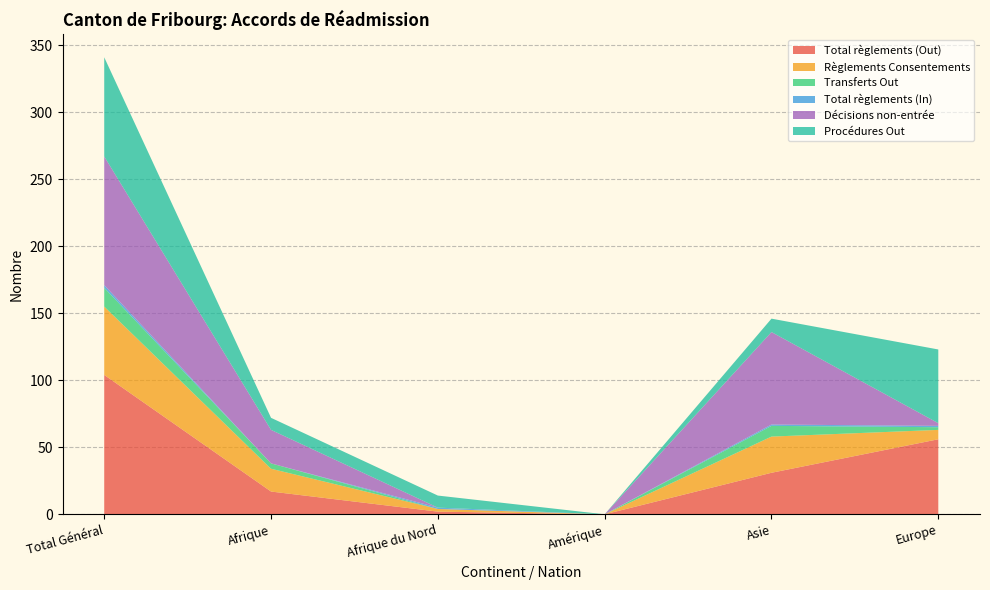

Reading left to right, list all the values displayed in this chart.

Total règlements (Out): Total Général=104	Afrique=17	Afrique du Nord=2	Amérique=0	Asie=31	Europe=56
Règlements Consentements: Total Général=51	Afrique=17	Afrique du Nord=2	Amérique=0	Asie=27	Europe=7
Transferts Out: Total Général=14	Afrique=4	Afrique du Nord=0	Amérique=0	Asie=8	Europe=2
Total règlements (In): Total Général=2	Afrique=0	Afrique du Nord=1	Amérique=0	Asie=1	Europe=1
Décisions non-entrée: Total Général=96	Afrique=25	Afrique du Nord=0	Amérique=0	Asie=69	Europe=2
Procédures Out: Total Général=74	Afrique=9	Afrique du Nord=9	Amérique=0	Asie=10	Europe=55